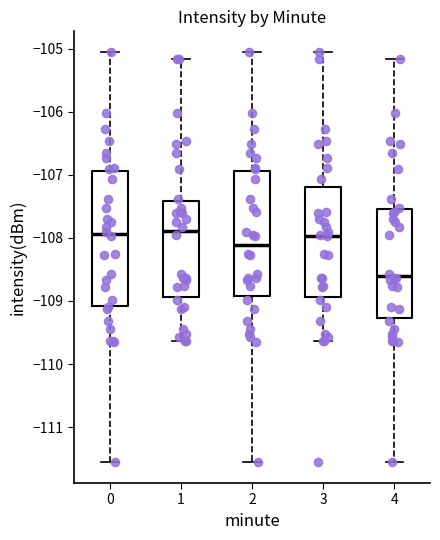

Comparing the boxes themselves (not the whiskers), which one is the tallest?

0